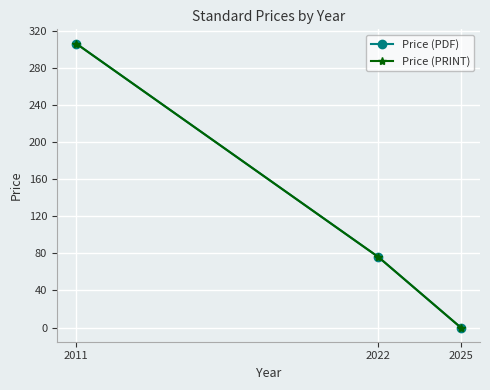

What is the value of the Price (PDF) point at the 2nd from the left?

76